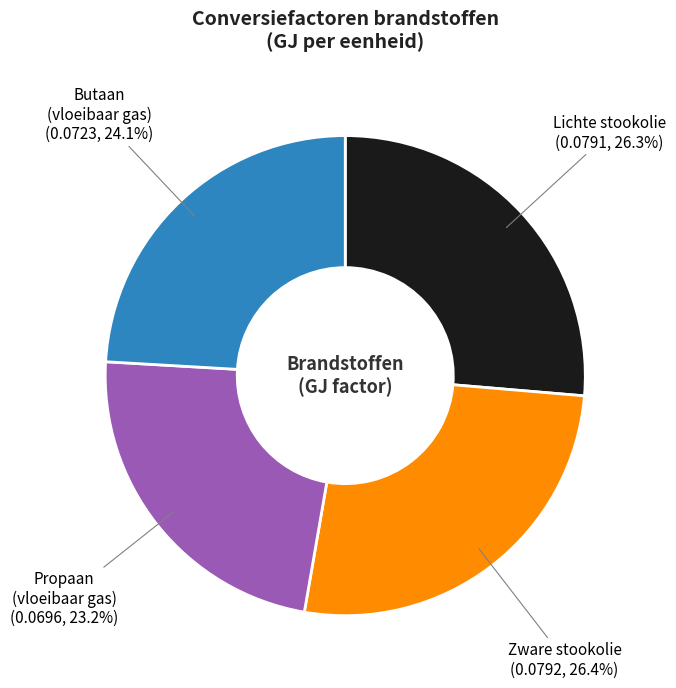

Between Propaan (vloeibaar gas) and Butaan (vloeibaar gas), which is larger?

Butaan (vloeibaar gas)